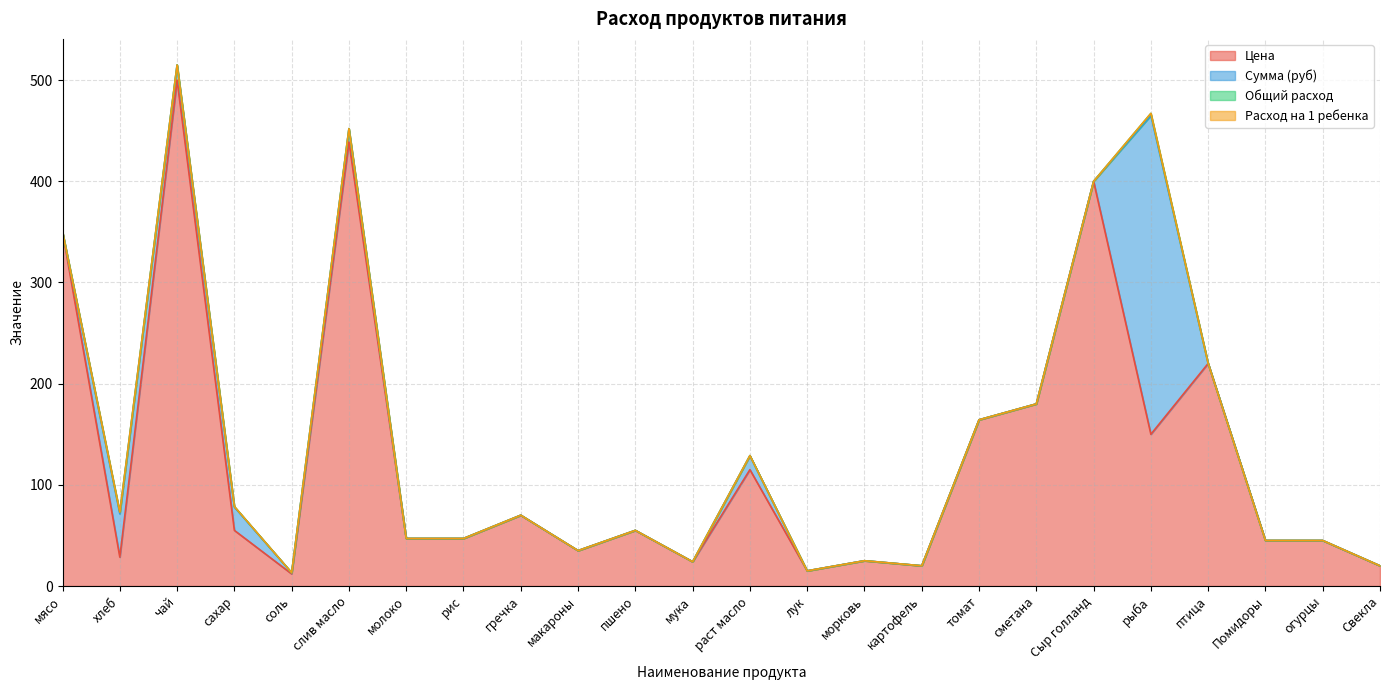

True or false: Сумма (руб) and Общий расход cross at least once.

False